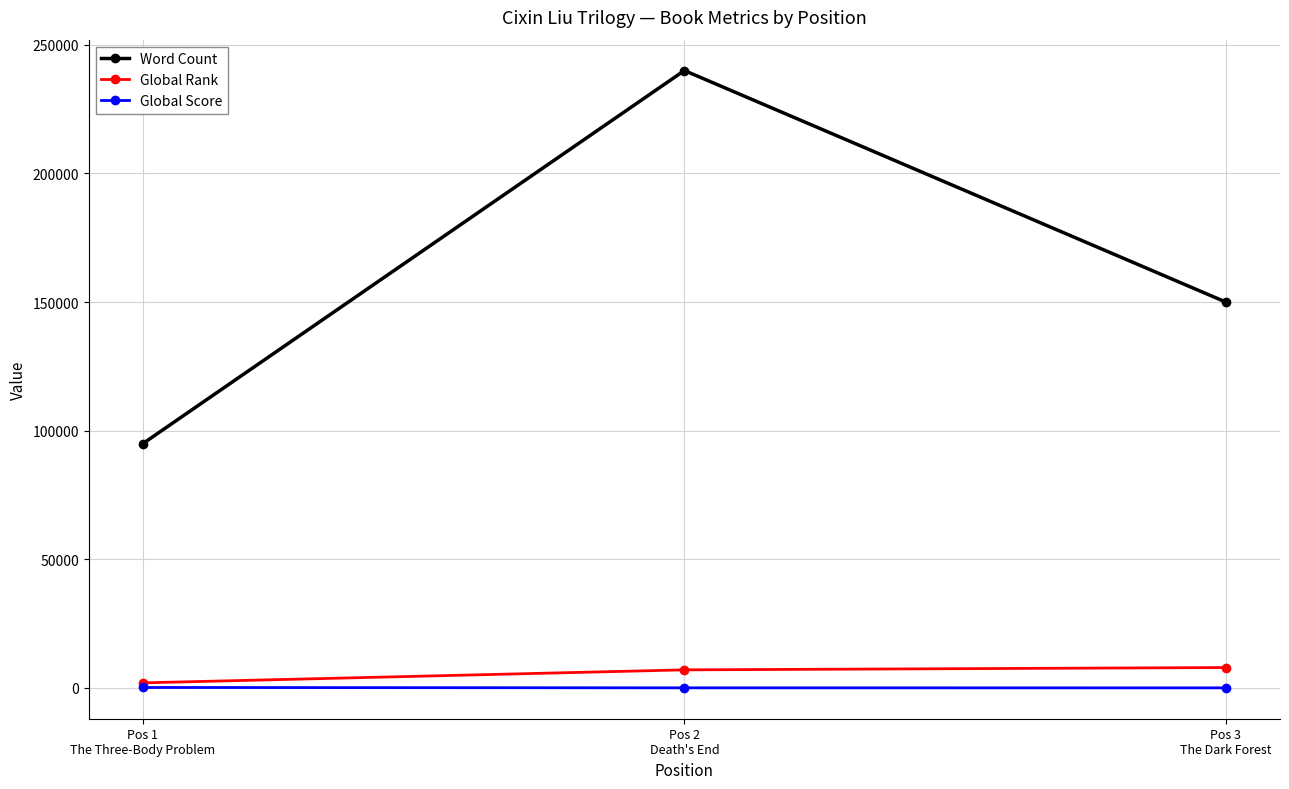

What is the difference between the Global Rank values at Pos 3
The Dark Forest and Pos 1
The Three-Body Problem?

5956